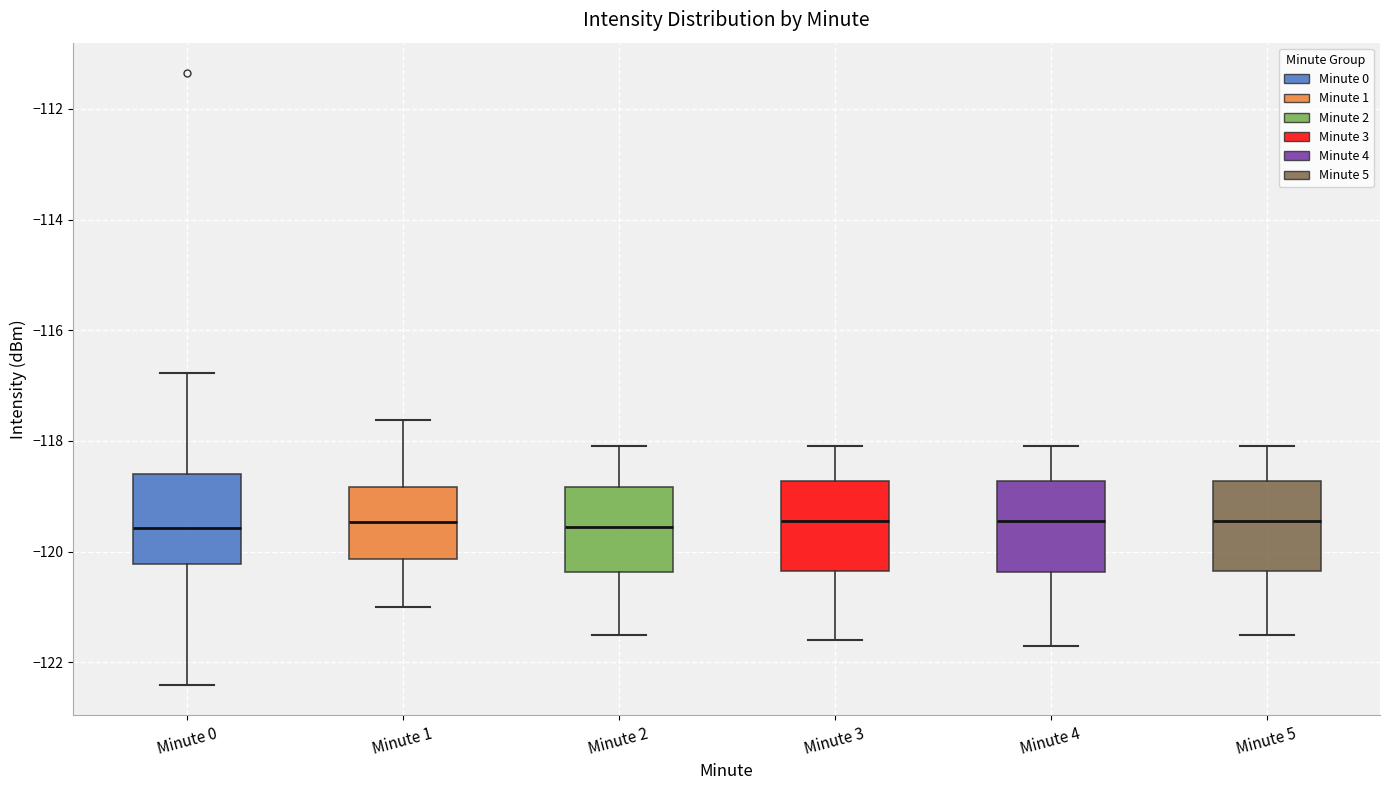

Where is the lower edge of the box for Minute 4 on the y-axis? The values are not printed on the chart, so give them approximately, as read against the axis.

-120.4